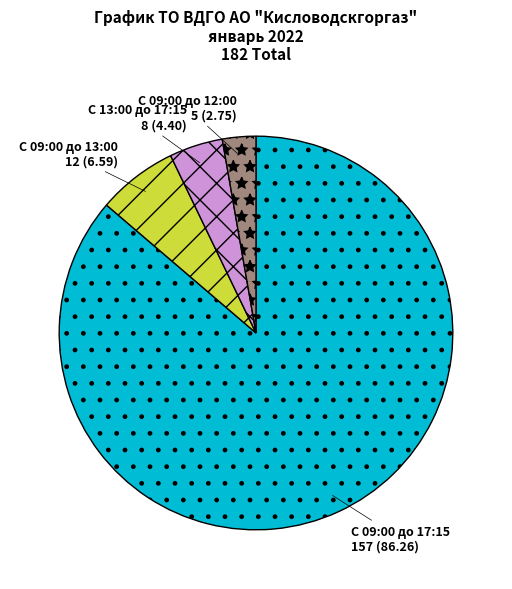

Which slice represents more than half of the pie?

С 09:00 до 17:15